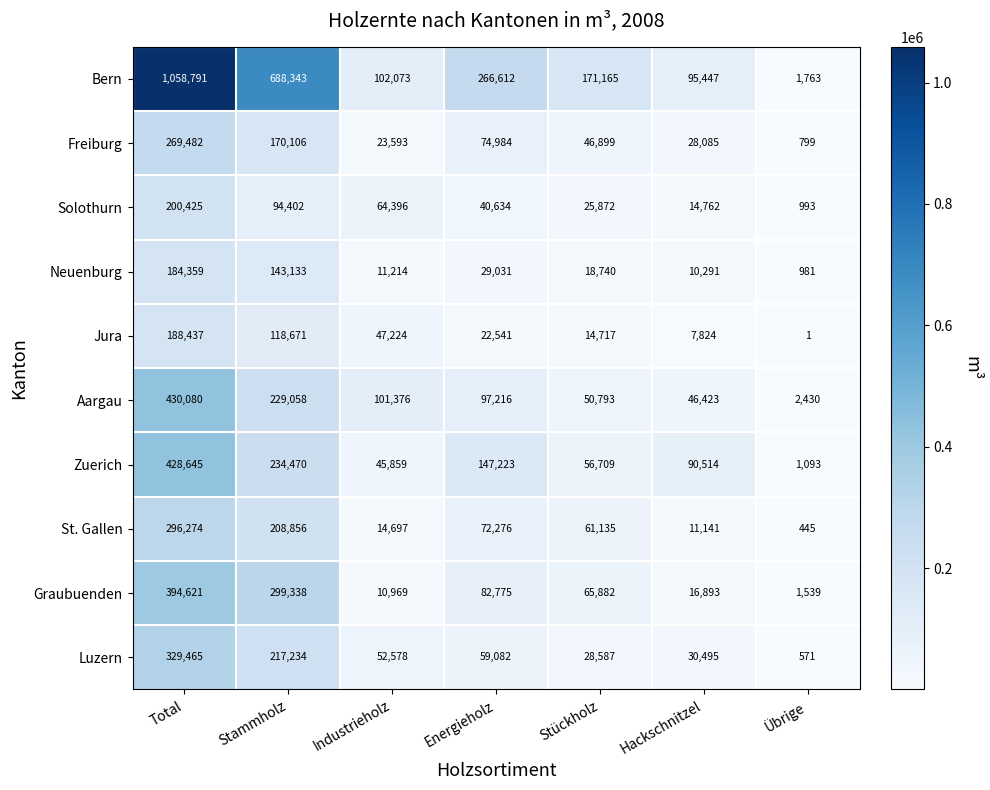

Rank the series at Total from lowest to highest value.

Neuenburg, Jura, Solothurn, Freiburg, St. Gallen, Luzern, Graubuenden, Zuerich, Aargau, Bern